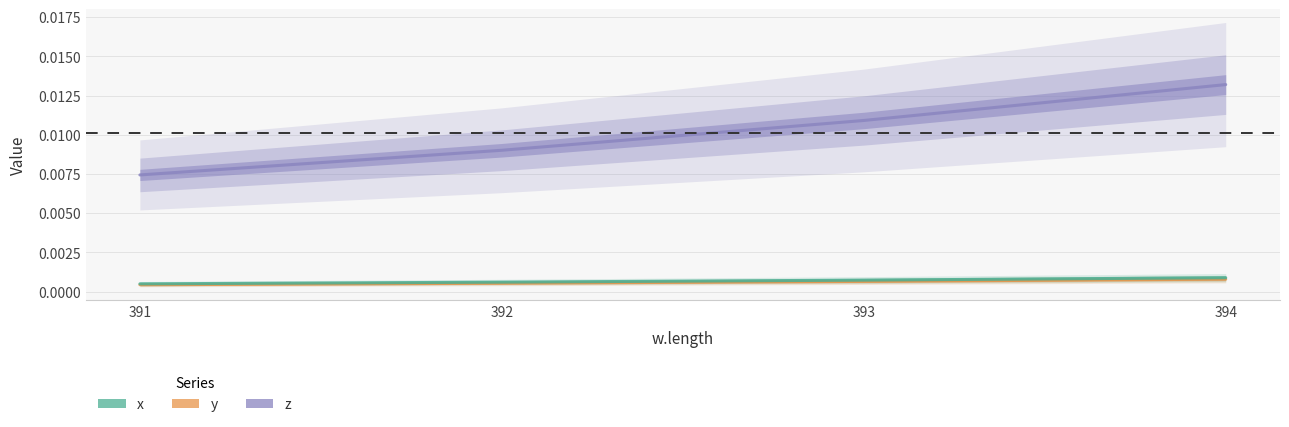

Reading left to right, list all the values displayed in this chart.

x: 391=0.0	392=0.0	393=0.0	394=0.0
y: 391=0.0	392=0.0	393=0.0	394=0.0
z: 391=0.0	392=0.0	393=0.0	394=0.0